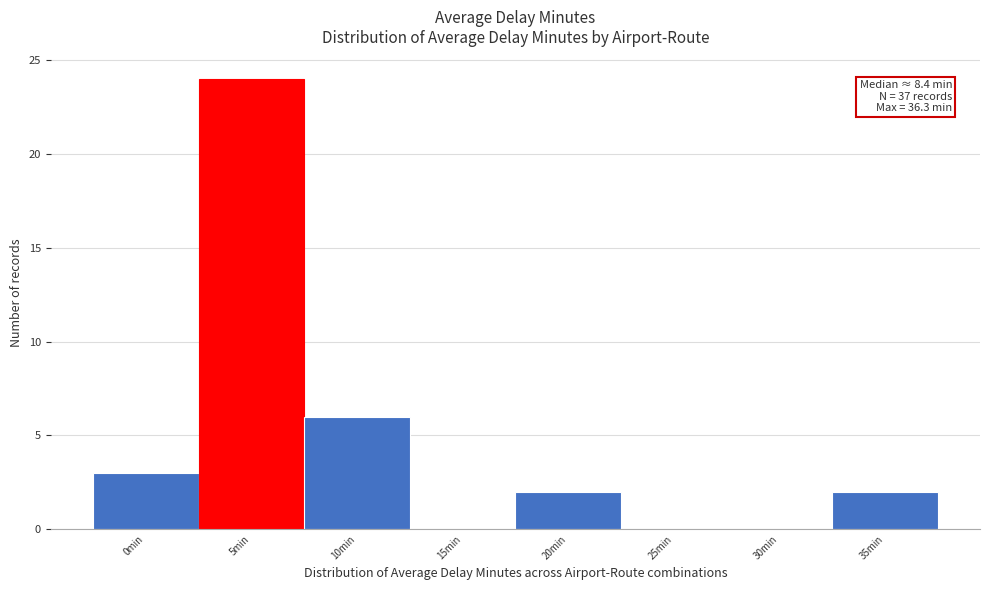

Reading left to right, transcribe all the data shown in this chart.

0min=3	5min=24	10min=6	15min=0	20min=2	25min=0	30min=0	35min=2